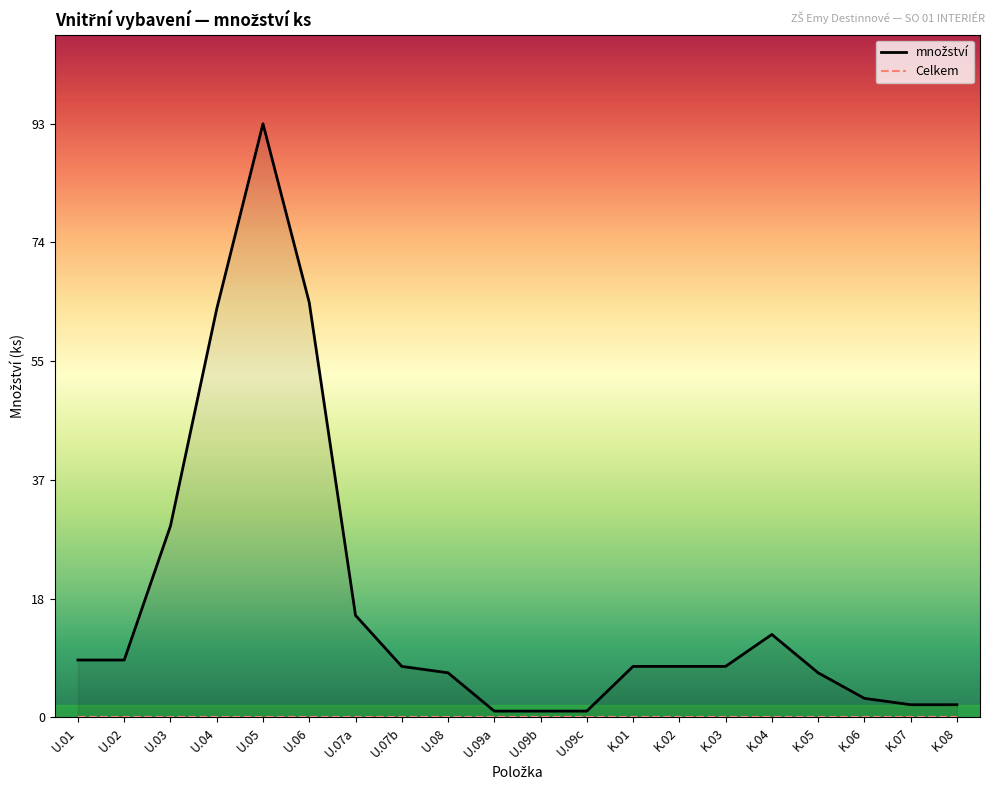

How many values in the množství series are below 8?

8